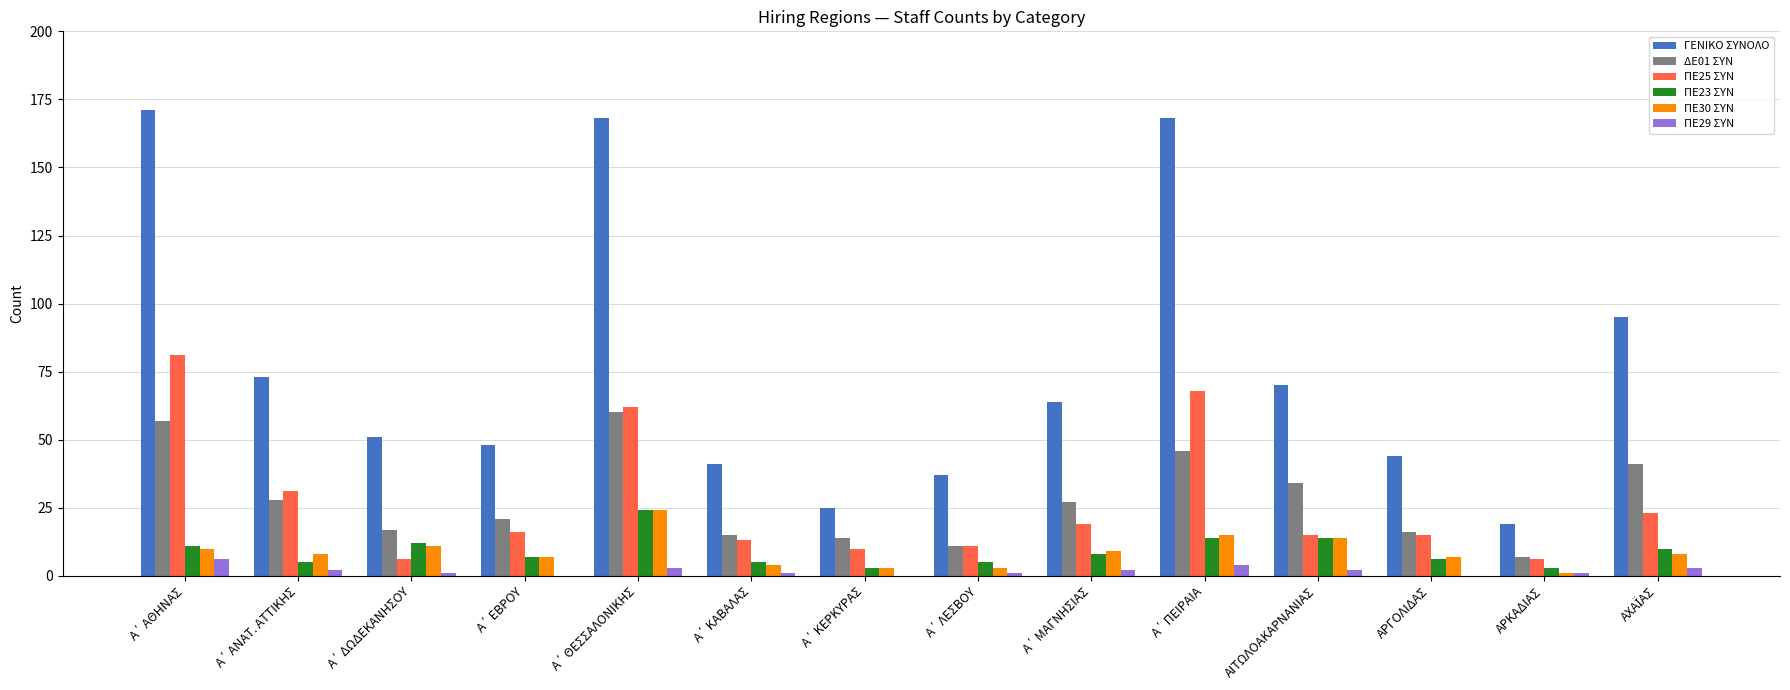

The ΠΕ25 ΣΥΝ series shows 6 at ΑΡΚΑΔΙΑΣ. True or false?

True